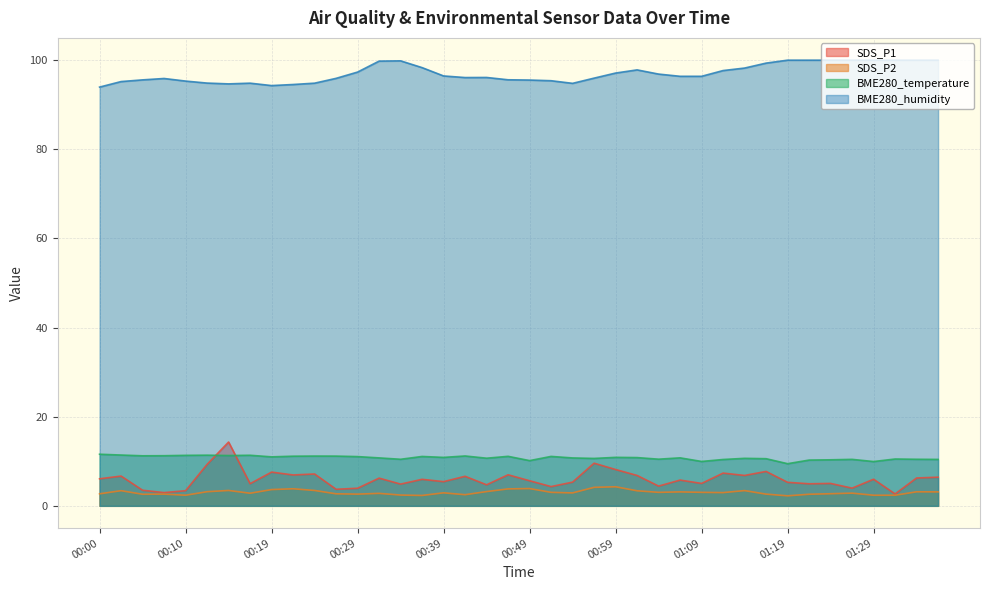

How many data points in SDS_P1 are above 5?

27